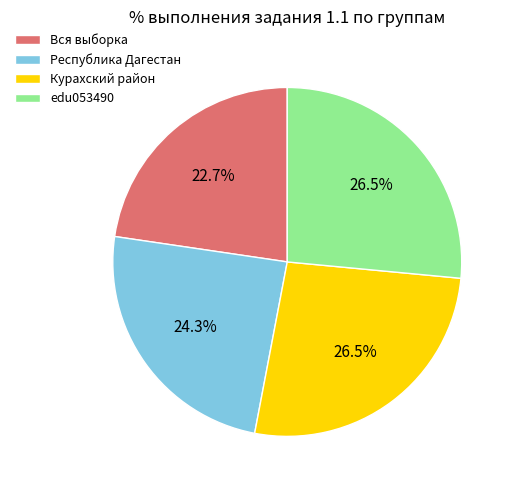

True or false: Курахский район accounts for 32% of the total.

False